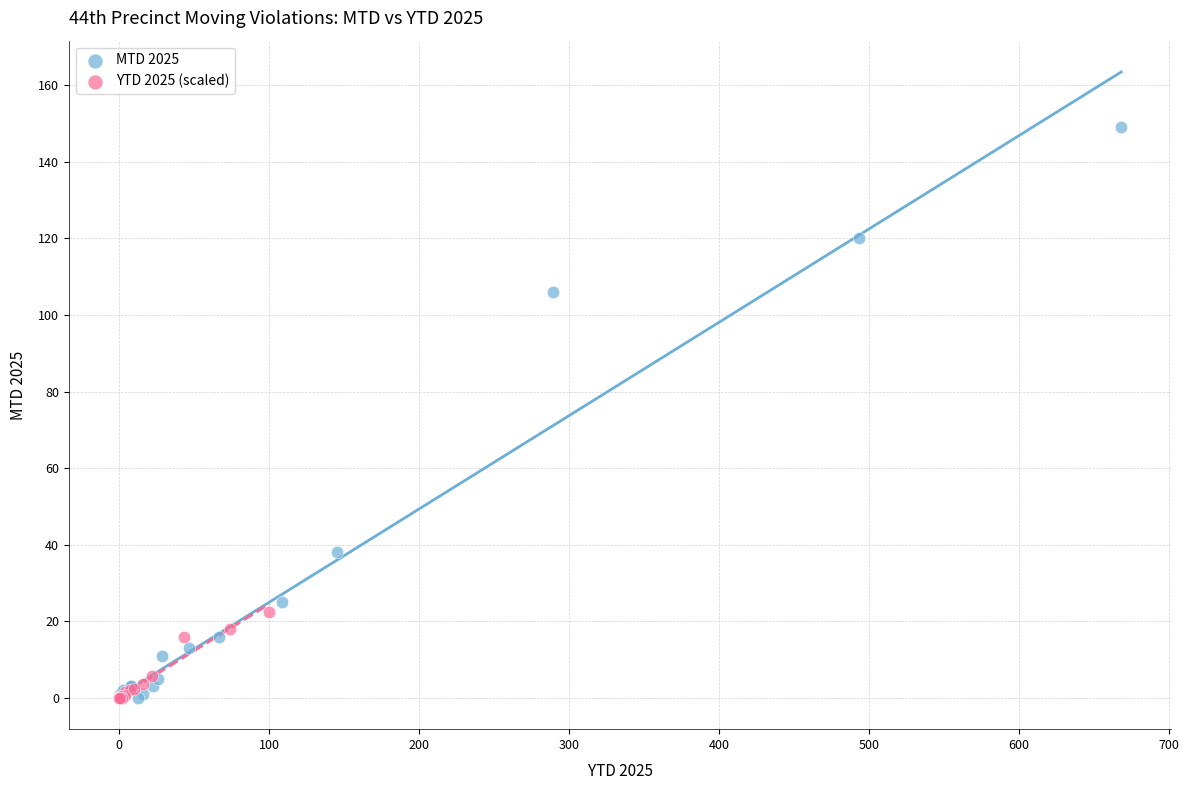

Which series has the largest Y range (max minus min)?

MTD 2025